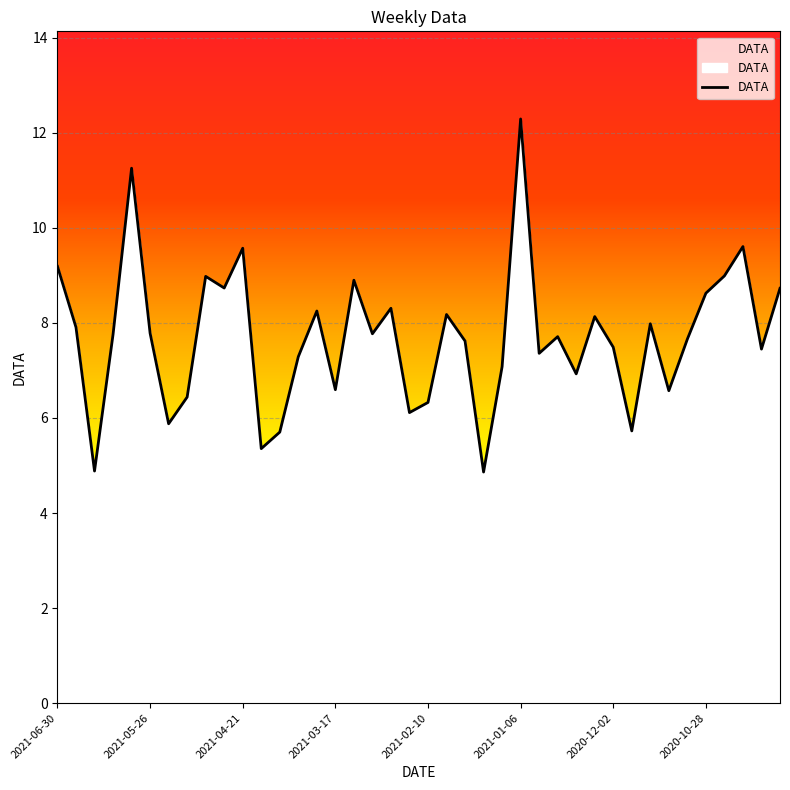

Rank the categories by value from highest to lowest.

2021-01-06, 2021-06-02, 2020-10-14, 2021-04-21, 2021-06-30, 2020-10-21, 2021-05-05, 2021-03-10, 2021-04-28, 2020-09-30, 2020-10-28, 2021-02-24, 2021-03-24, 2021-02-03, 2020-12-09, 2020-11-18, 2021-06-23, 2021-05-26, 2021-03-03, 2021-06-09, 2020-12-23, 2020-11-04, 2021-01-27, 2020-12-02, 2020-10-07, 2020-12-30, 2021-03-31, 2021-01-13, 2020-12-16, 2021-03-17, 2020-11-11, 2021-05-12, 2021-02-10, 2021-02-17, 2021-05-19, 2020-11-25, 2021-04-07, 2021-04-14, 2021-06-16, 2021-01-20